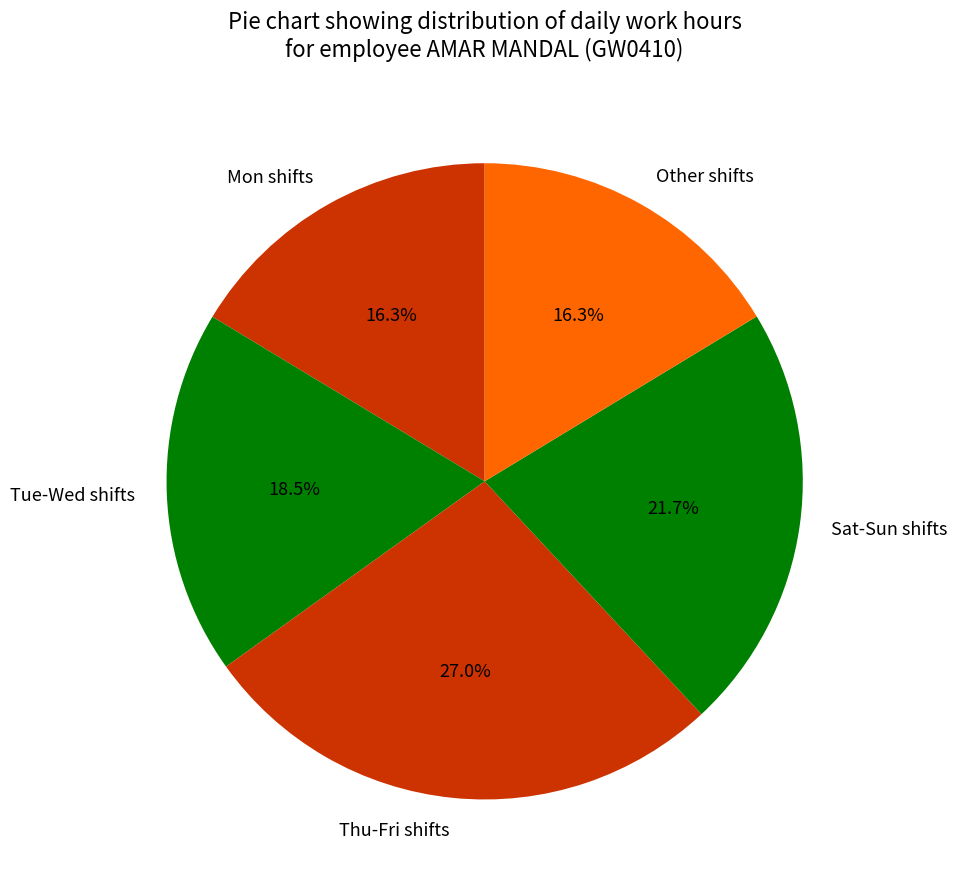

How much of the chart is everything except Sat-Sun shifts?

78.3%